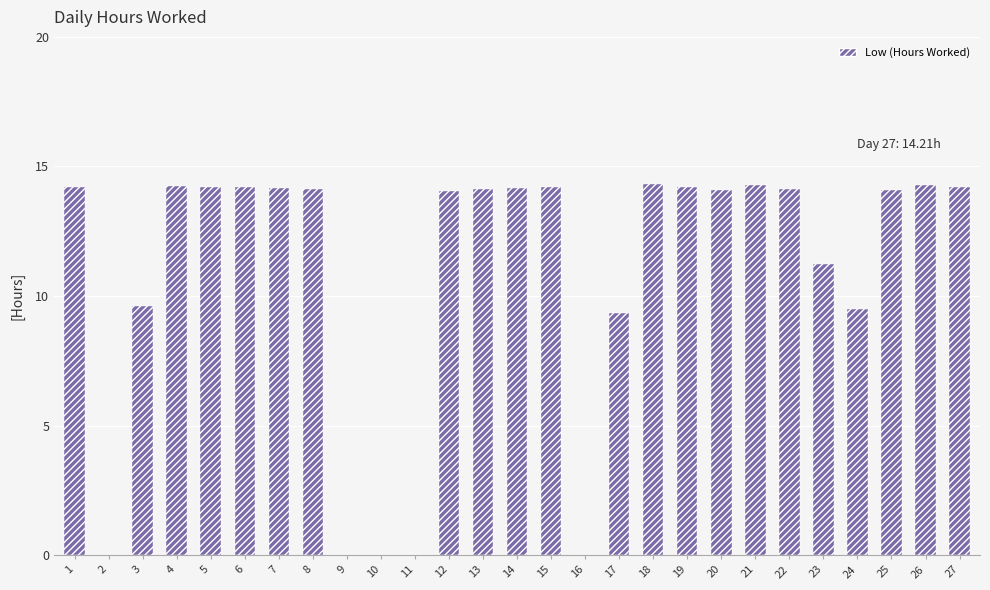

Is it true that the value at 20 is 18.9?

False